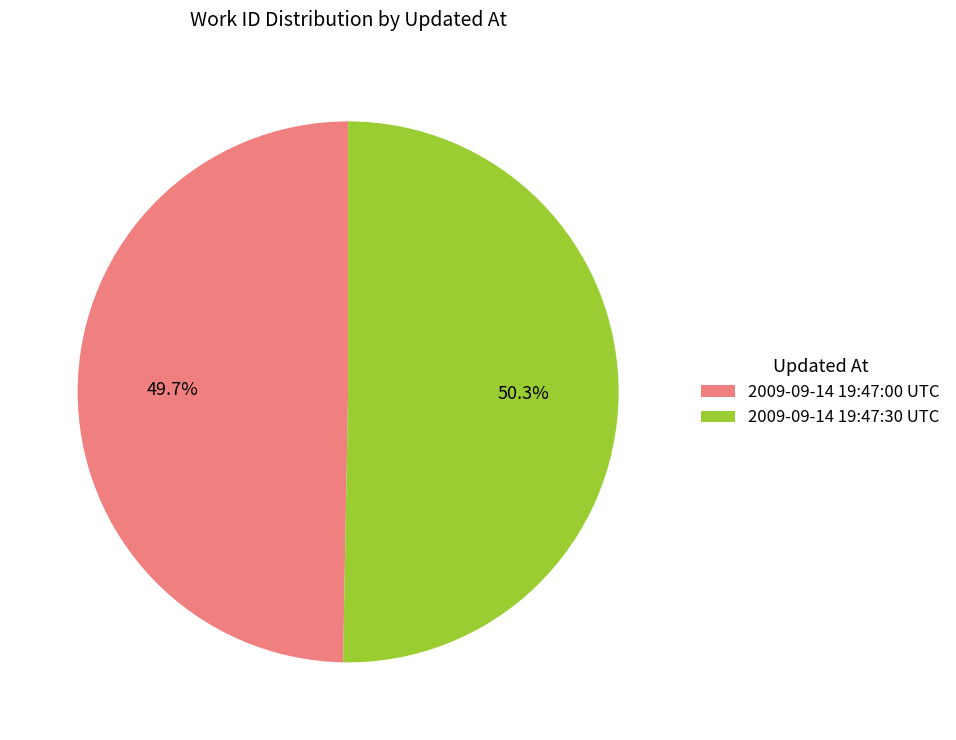

The 2009-09-14 19:47:30 UTC slice represents 50% of the pie. True or false?

True